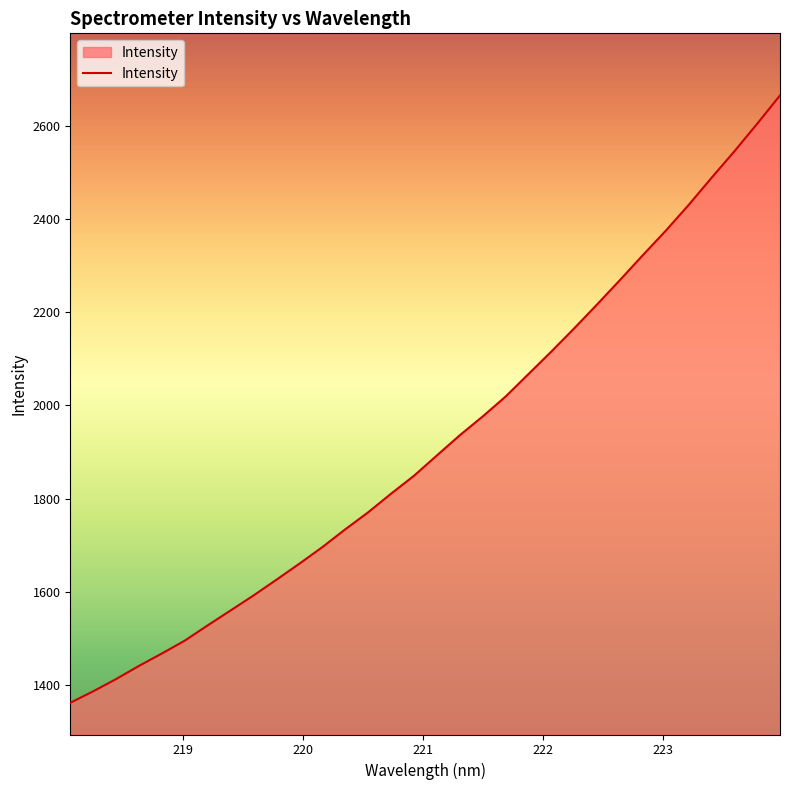

What is the greatest value displayed?

2665.1